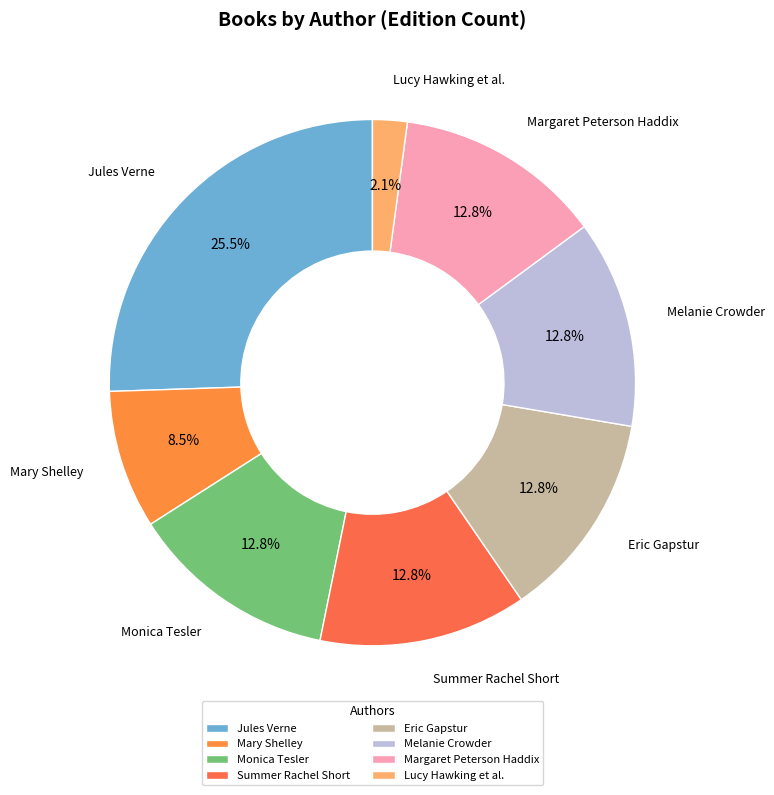

To the nearest percent, what portion does Monica Tesler represent?

13%